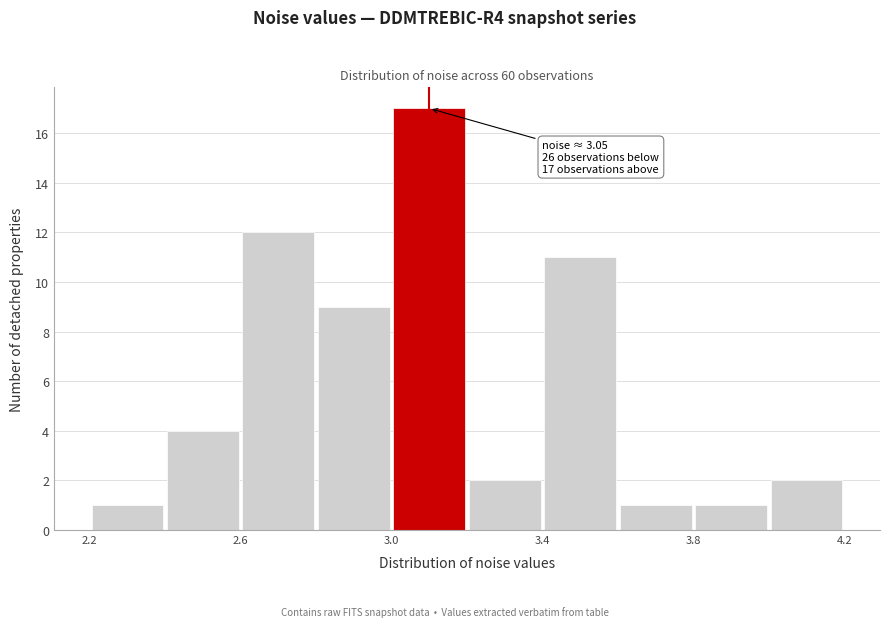

Over which range of the x-axis is the bar tallest?

3.0 to 3.2